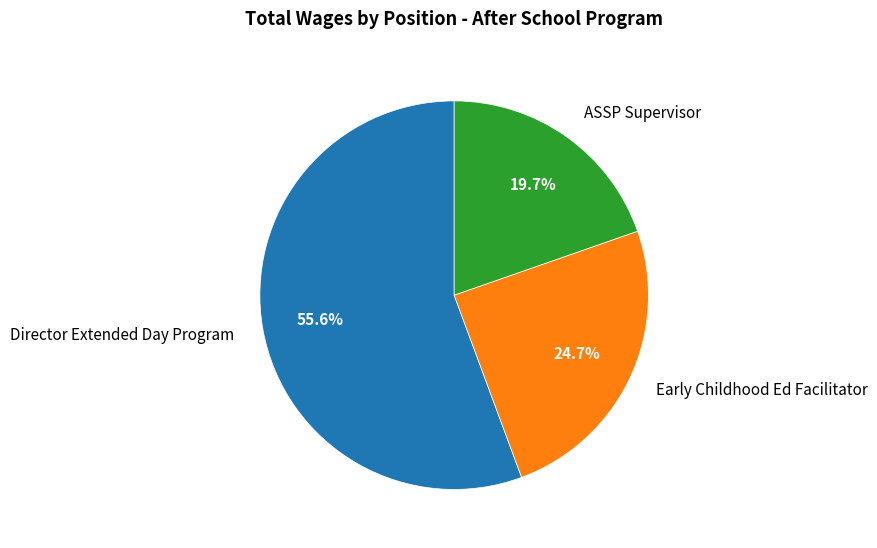

To the nearest percent, what is the difference between the Early Childhood Ed Facilitator and ASSP Supervisor slice percentages?

5%